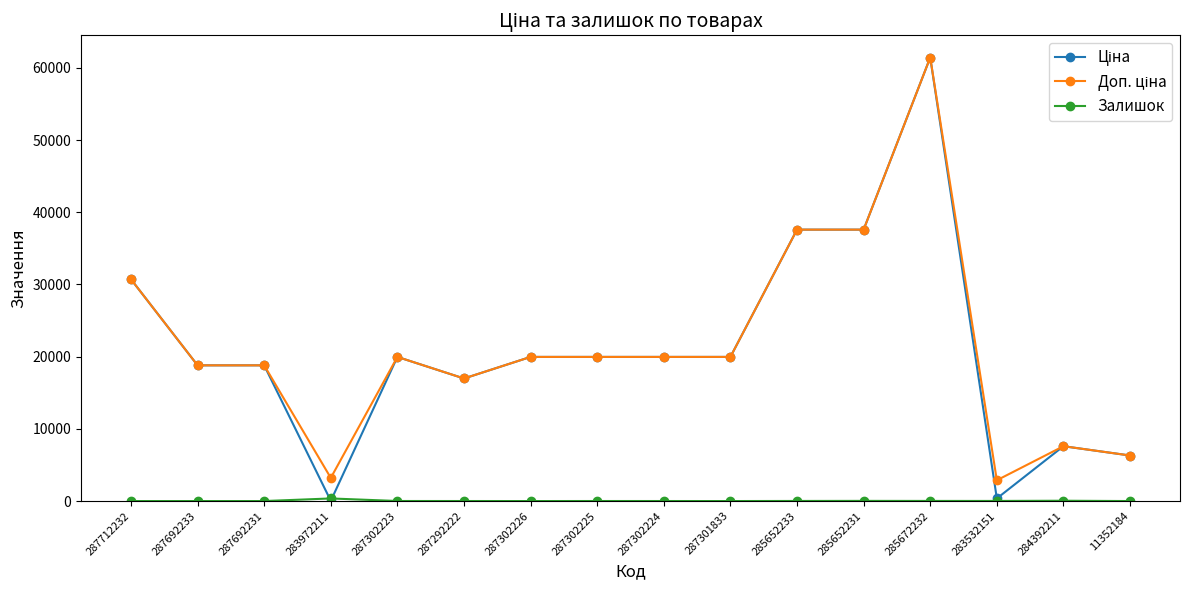

Which category has the highest value across all series?

285672232